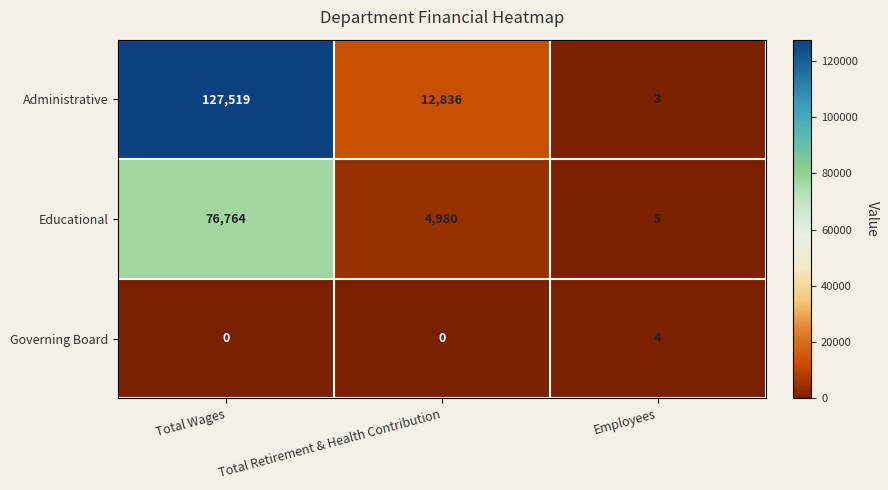

Count the number of categories in the chart.

3